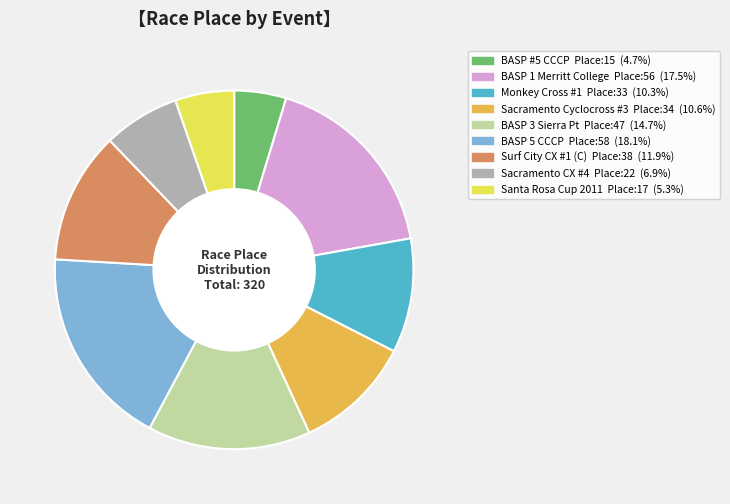

Does Monkey Cross #1 account for over 50% of the chart?

No